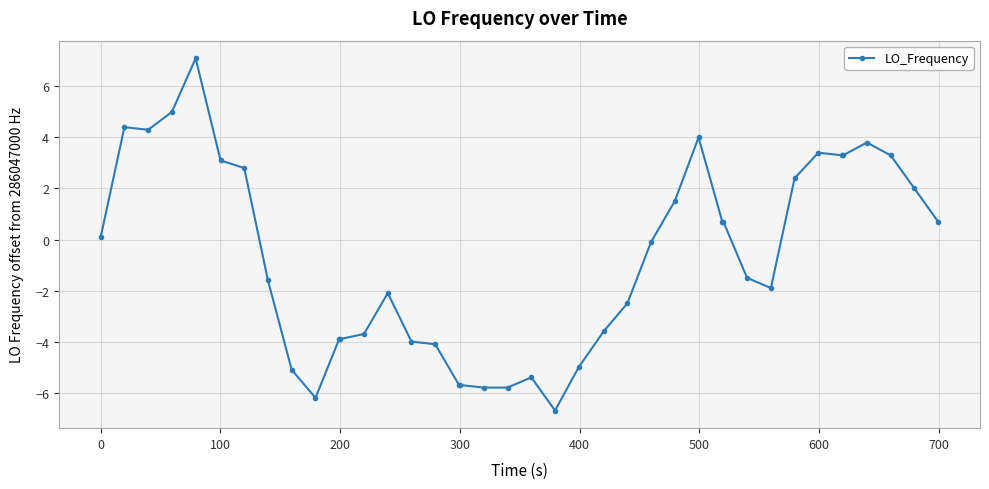

What is the average value?

-0.7